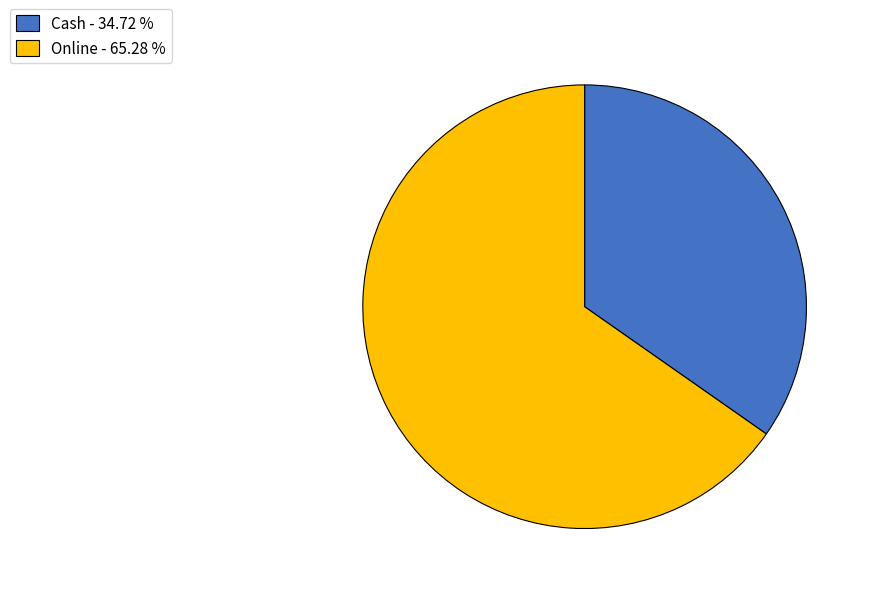

Combined, do Online - 65.28 % and Cash - 34.72 % account for over 50%?

Yes